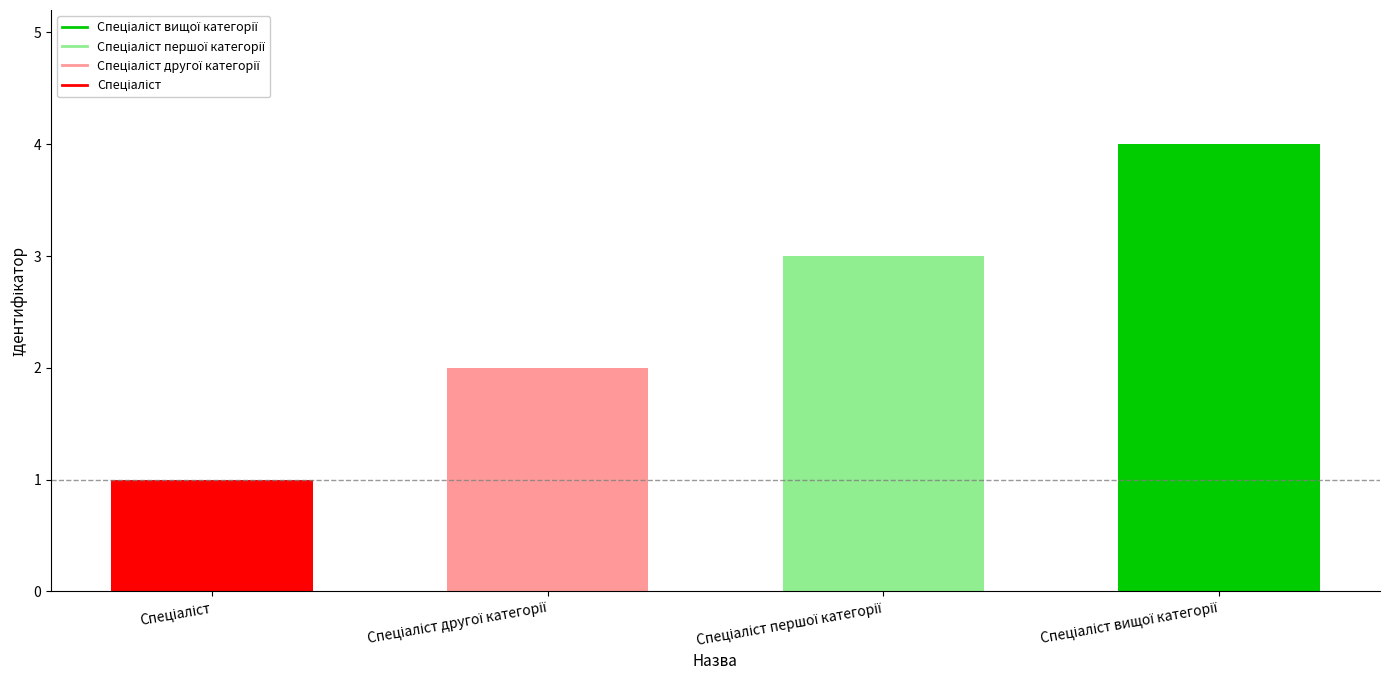

What is the maximum value shown in the chart?

4